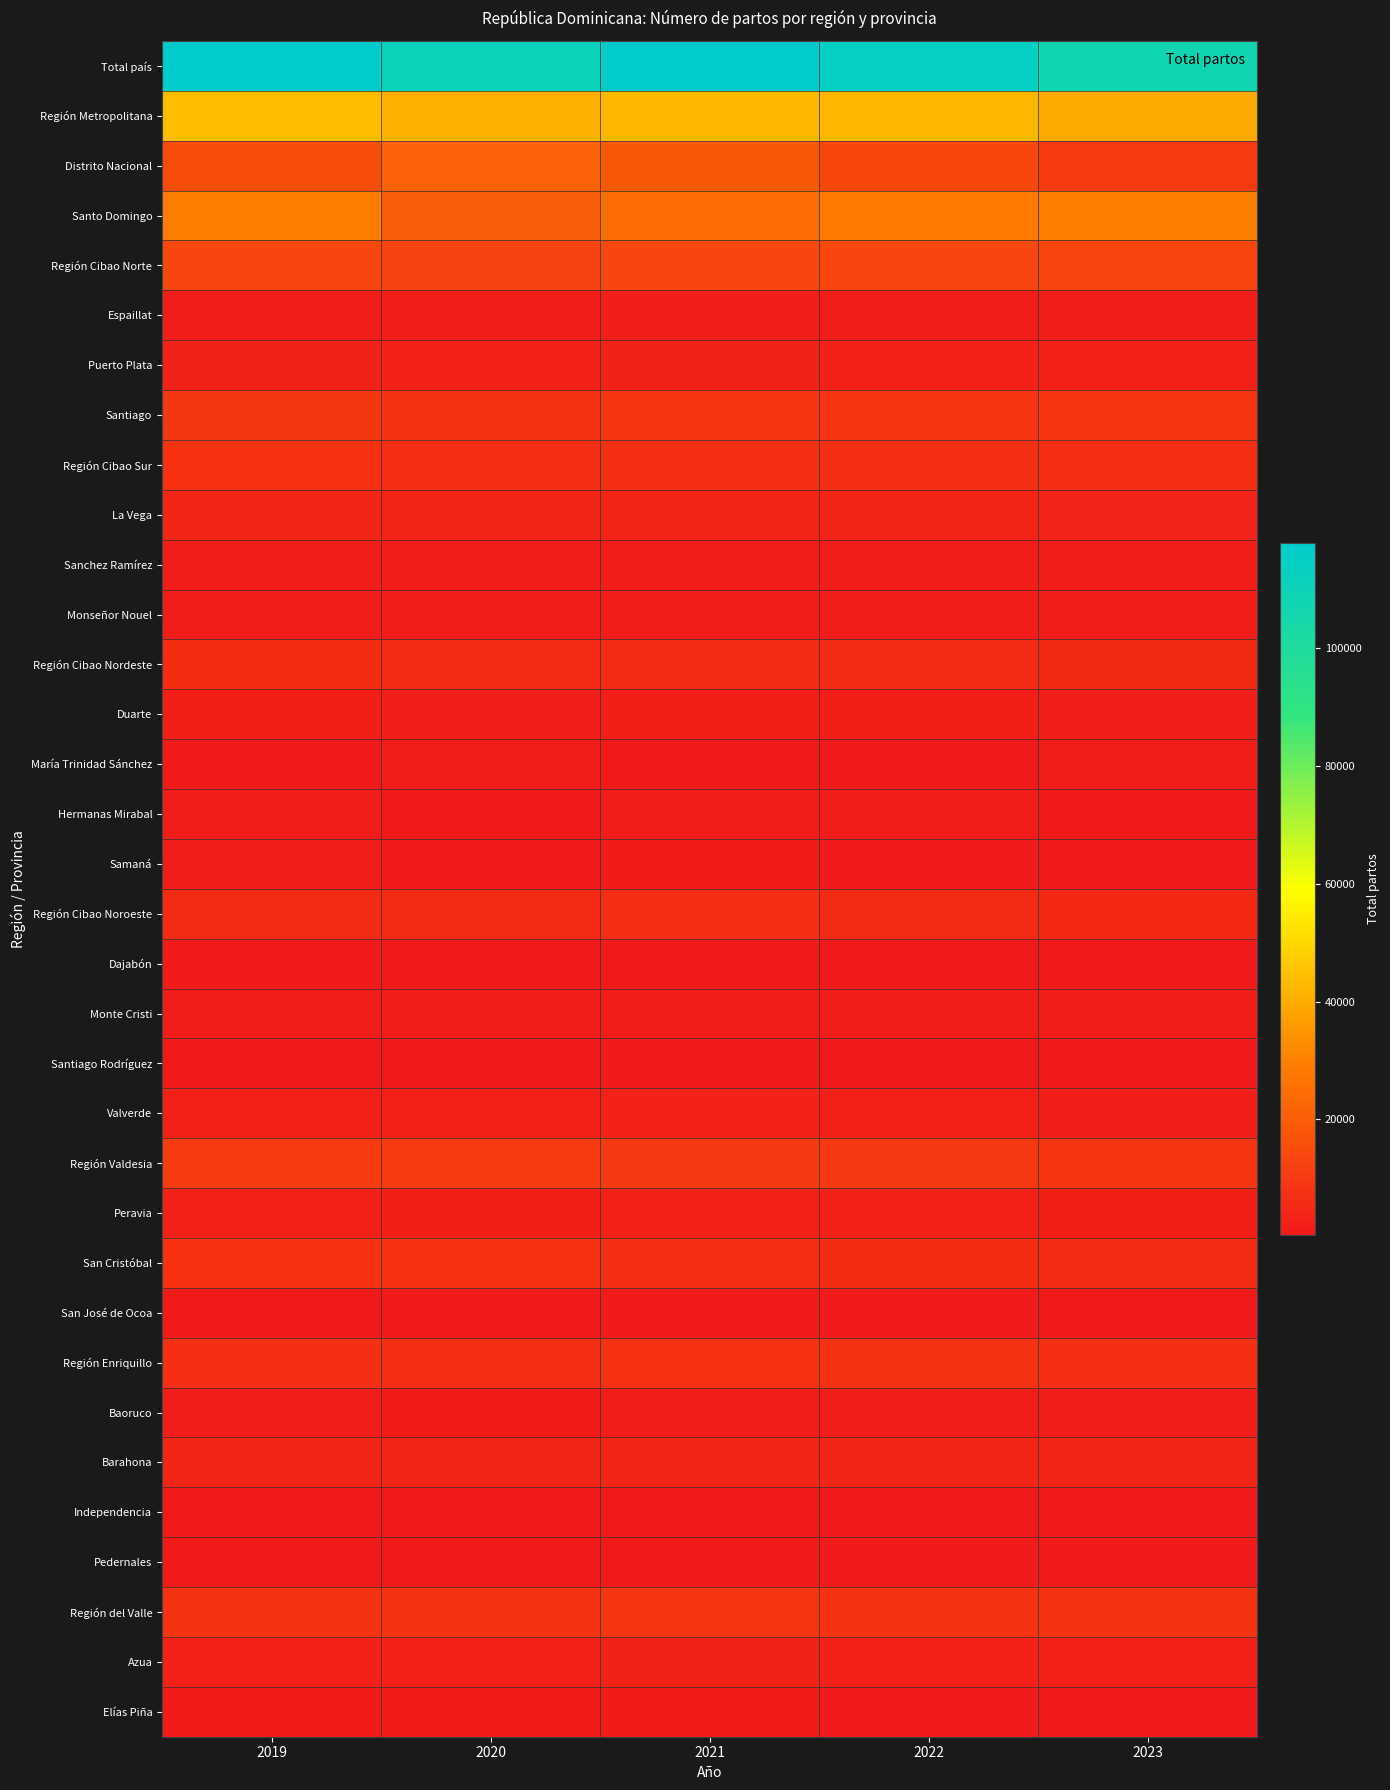

What is the minimum value shown in the chart?

422